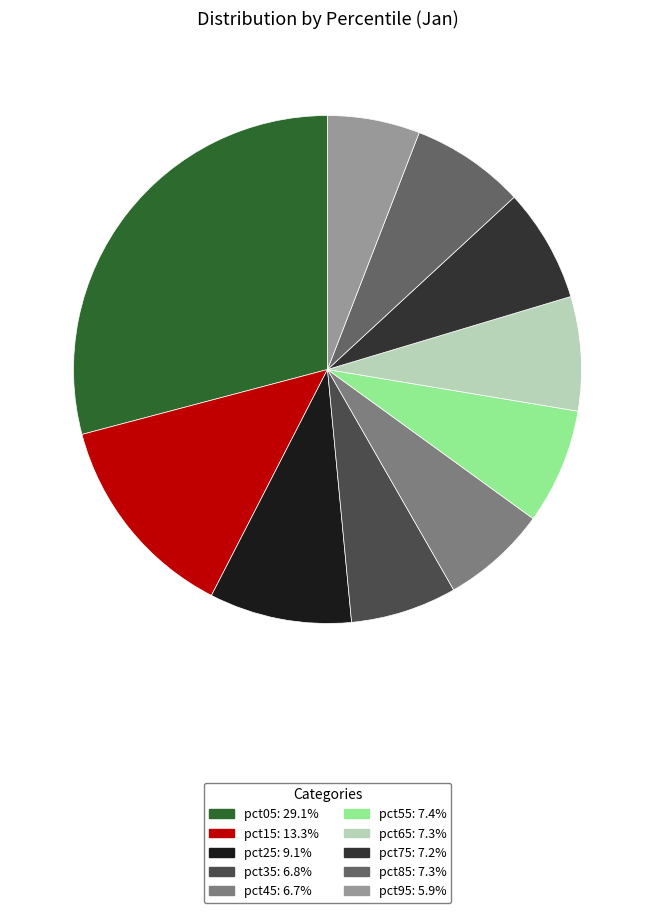

Do pct15 and pct35 together represent more than half of the pie?

No